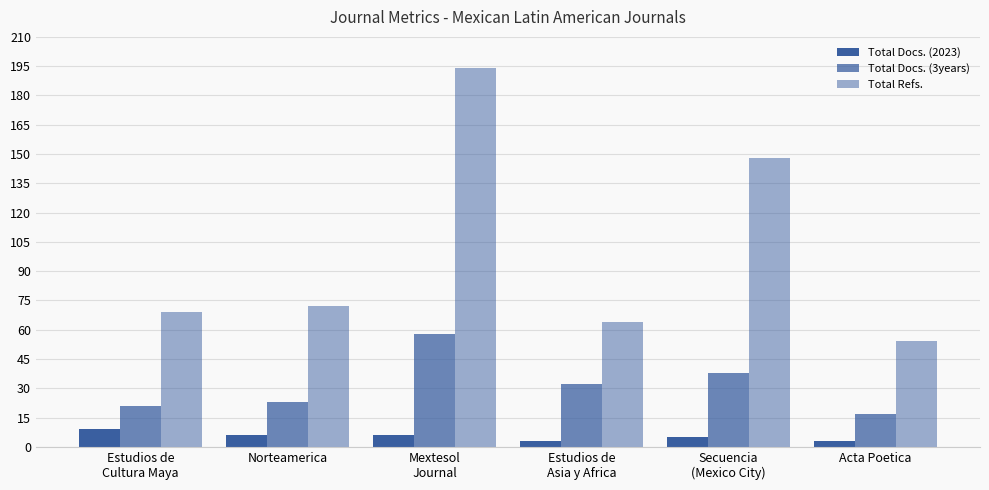

What is the sum of the Total Docs. (3years) values at Acta Poetica and Mextesol
Journal?

75